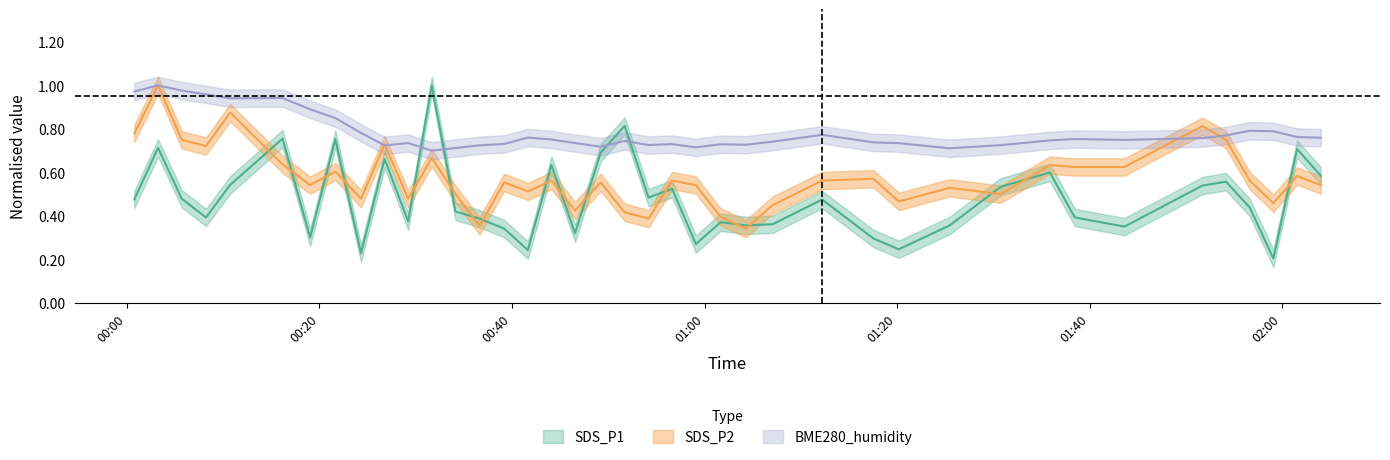

How many intersections are there between SDS_P1 and SDS_P2?

17